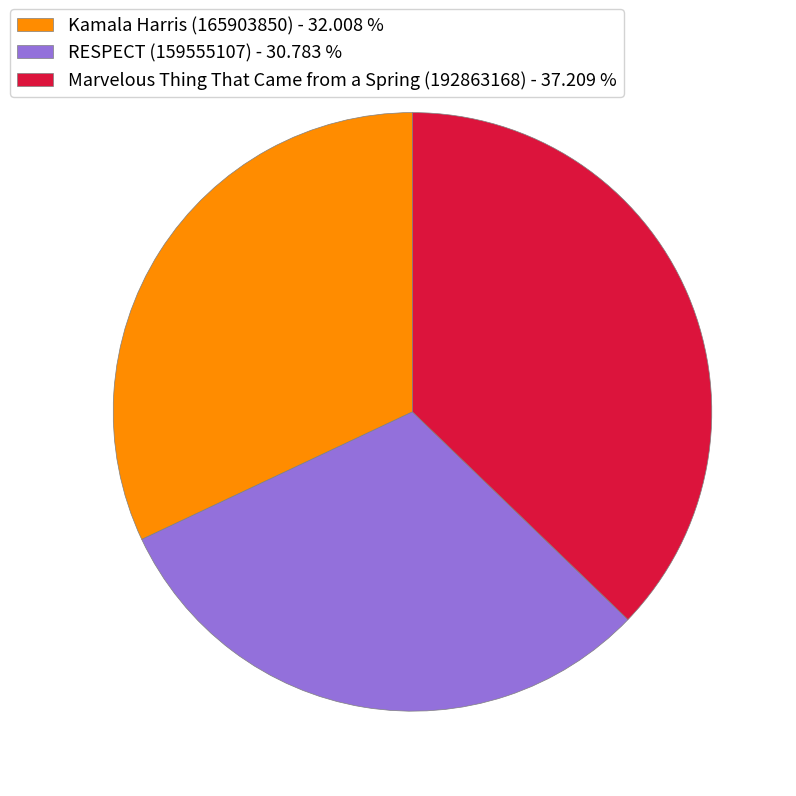

True or false: Kamala Harris (165903850) accounts for 32% of the total.

True